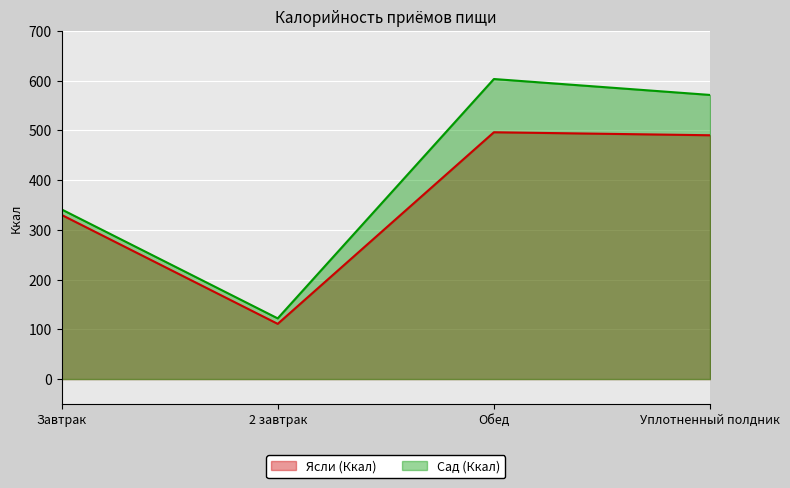

Rank the series by their maximum value, from lowest to highest.

Ясли (Ккал), Сад (Ккал)